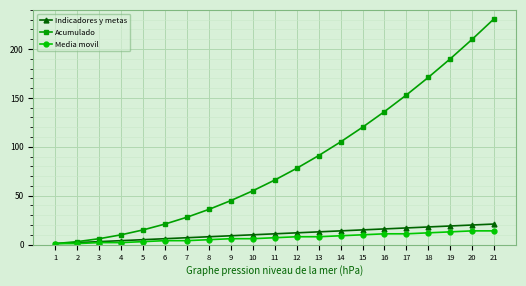

Which series has the widest spread of values?

Acumulado